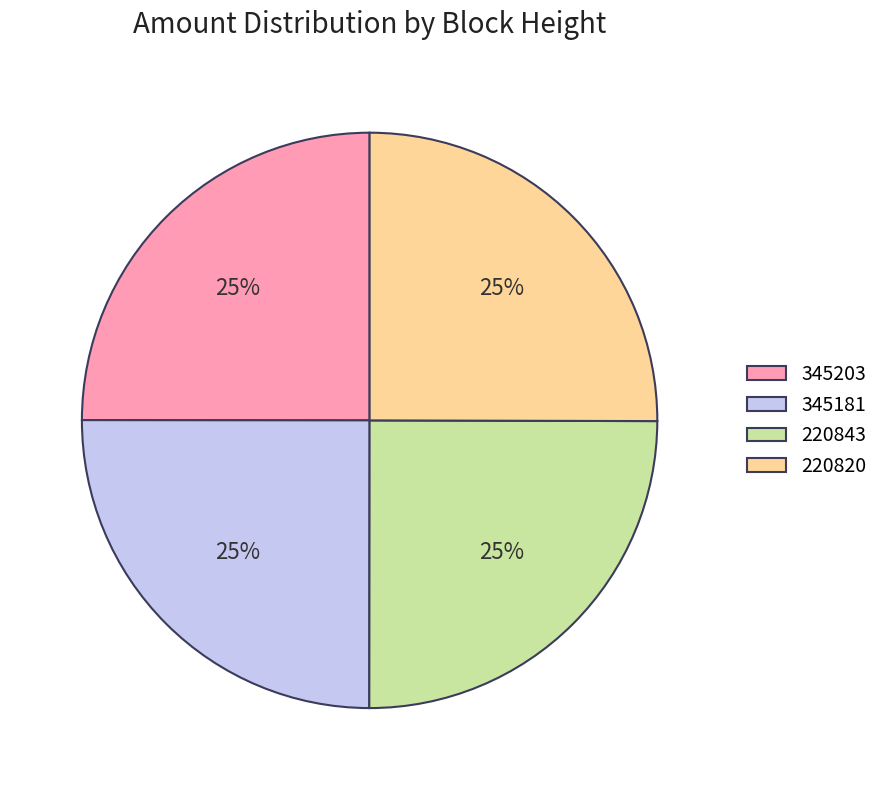

What percentage is the 220843 slice, to the nearest percent?

25%